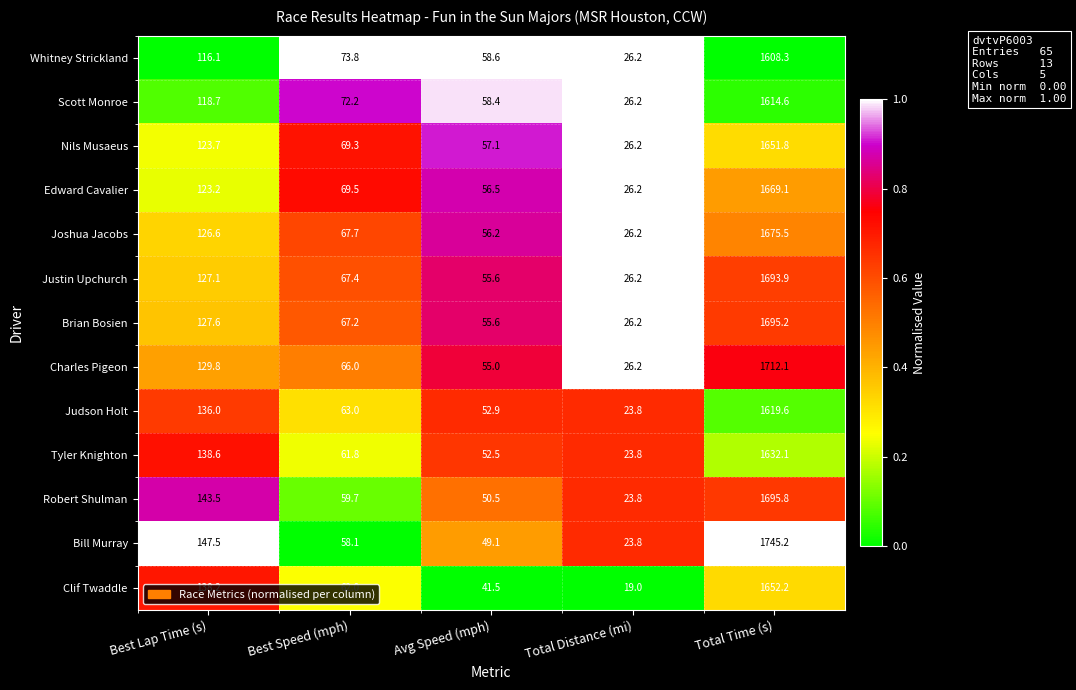

The Joshua Jacobs series shows 1675.5 at Total Time (s). True or false?

True